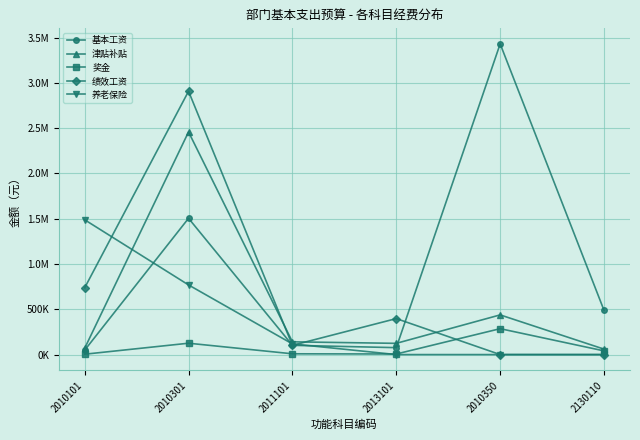

What position from the right is 2130110?

1